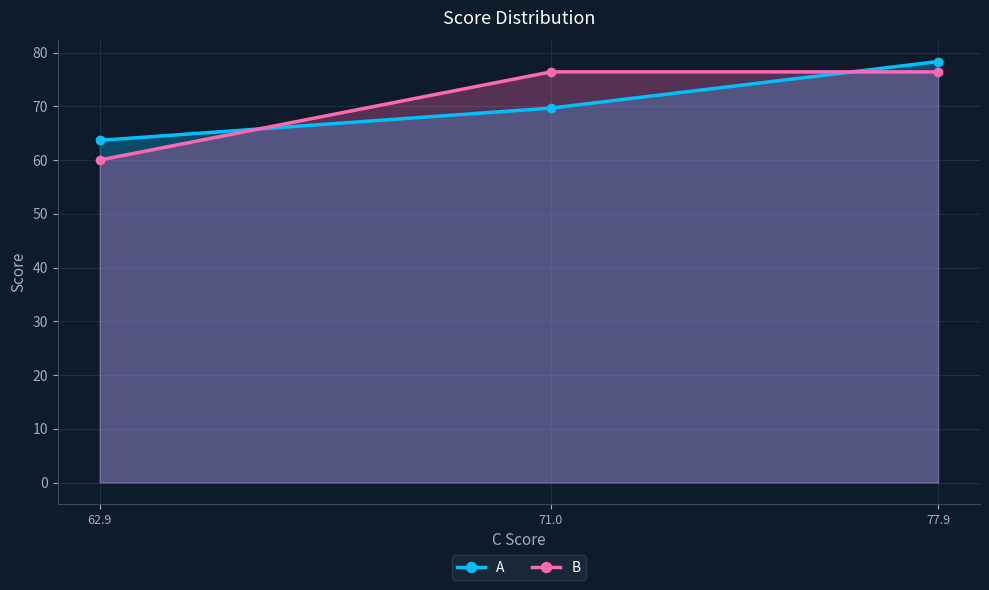

Reading left to right, extract all data points from this chart.

A: 63.7	69.7	78.3
B: 60.0	76.4	76.4